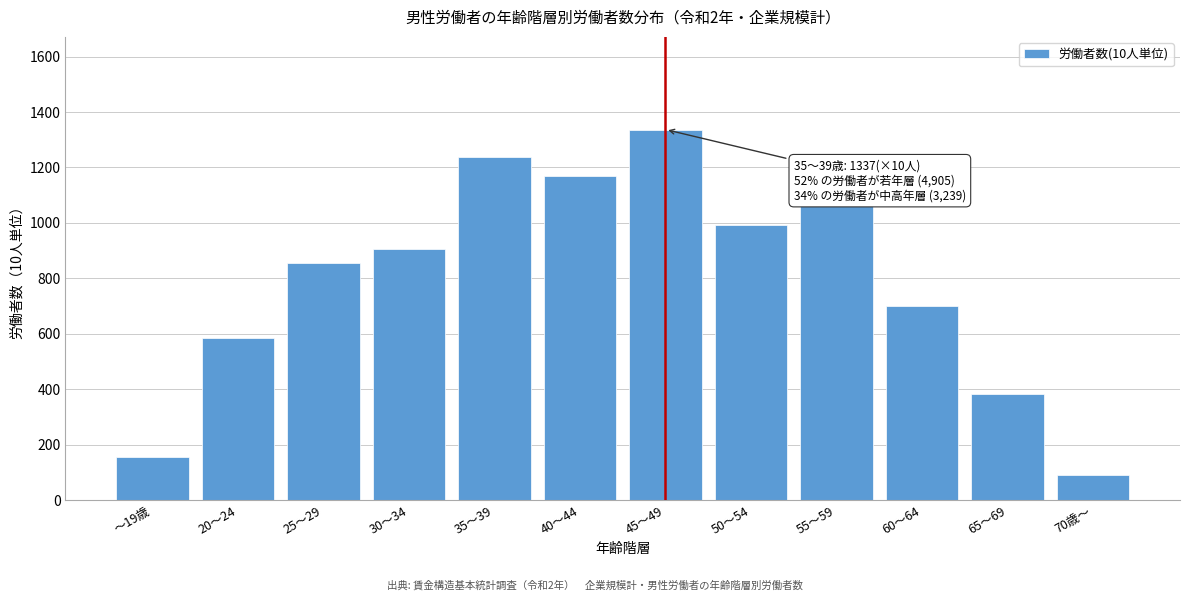

Reading left to right, extract all data points from this chart.

154	583	856	906	1238	1168	1337	993	1070	700	384	92